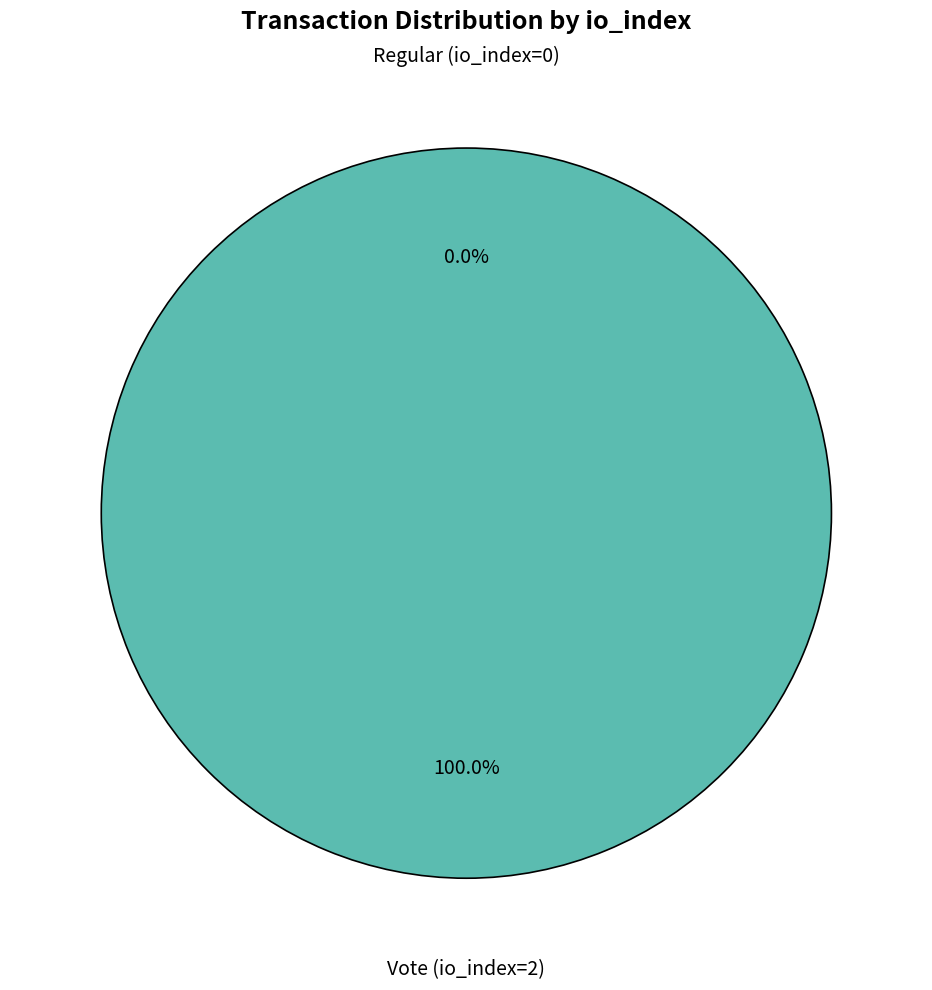

Between Regular (io_index=0) and Vote (io_index=2), which is larger?

Vote (io_index=2)